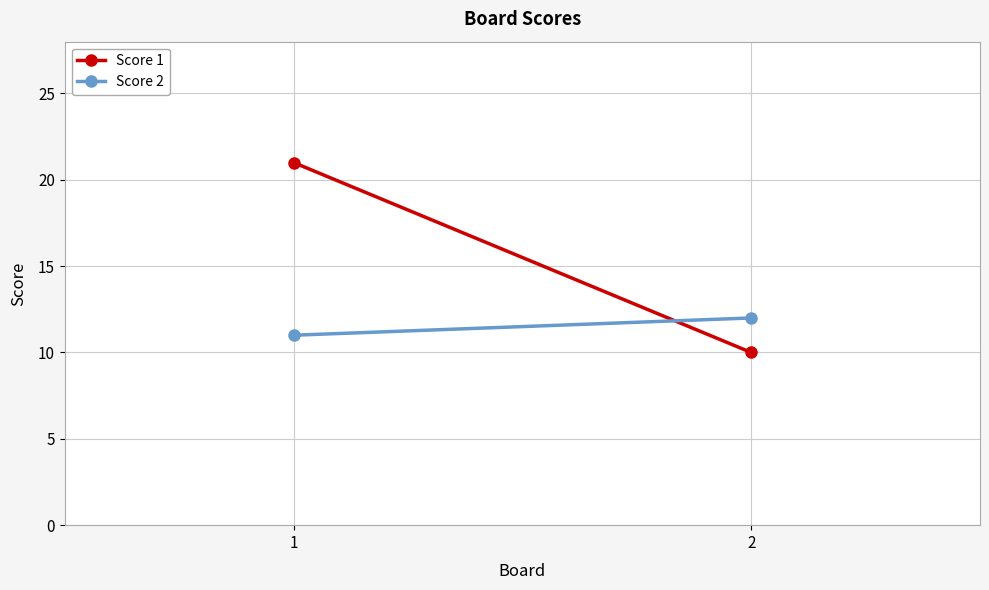

True or false: Score 2 has a value of 12 at 2.

True